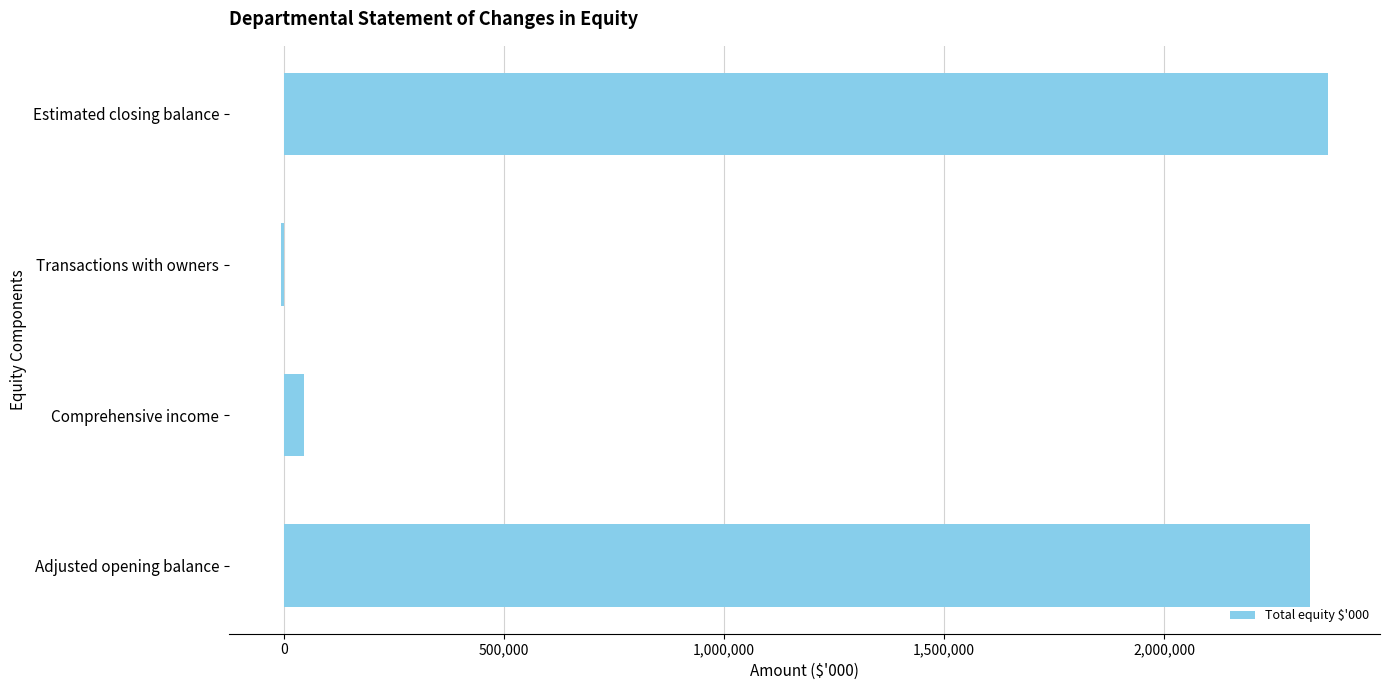

True or false: the data shows 1435317 at Estimated closing balance.

False